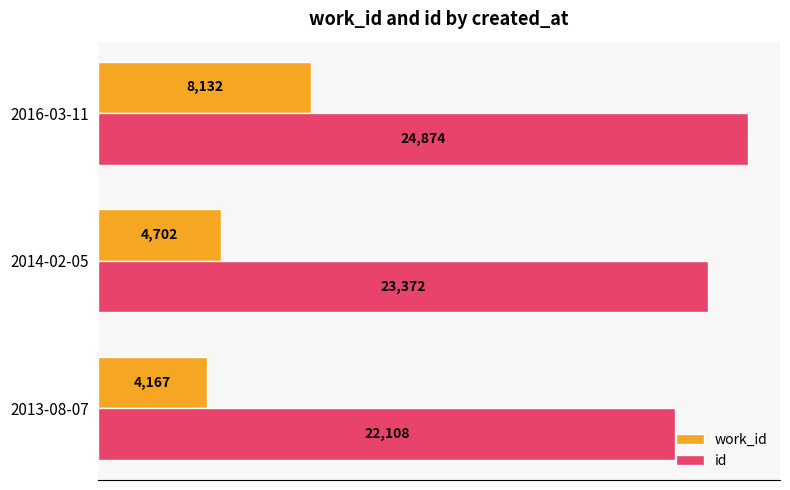

What is the total value across all series at 2016-03-11?

33006